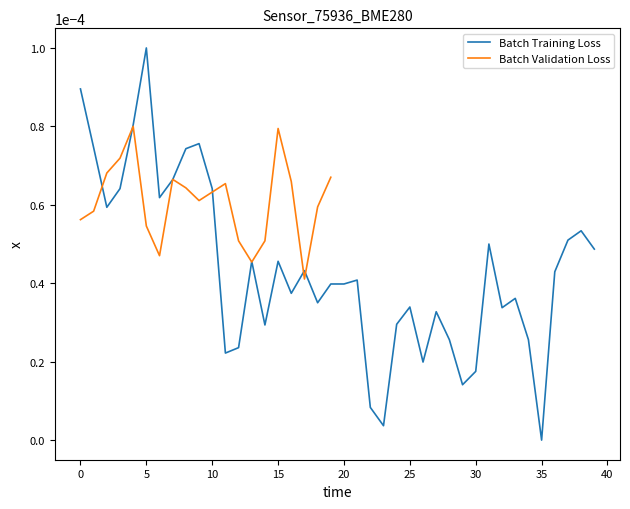

Which category has the highest value in the Batch Training Loss series?

5